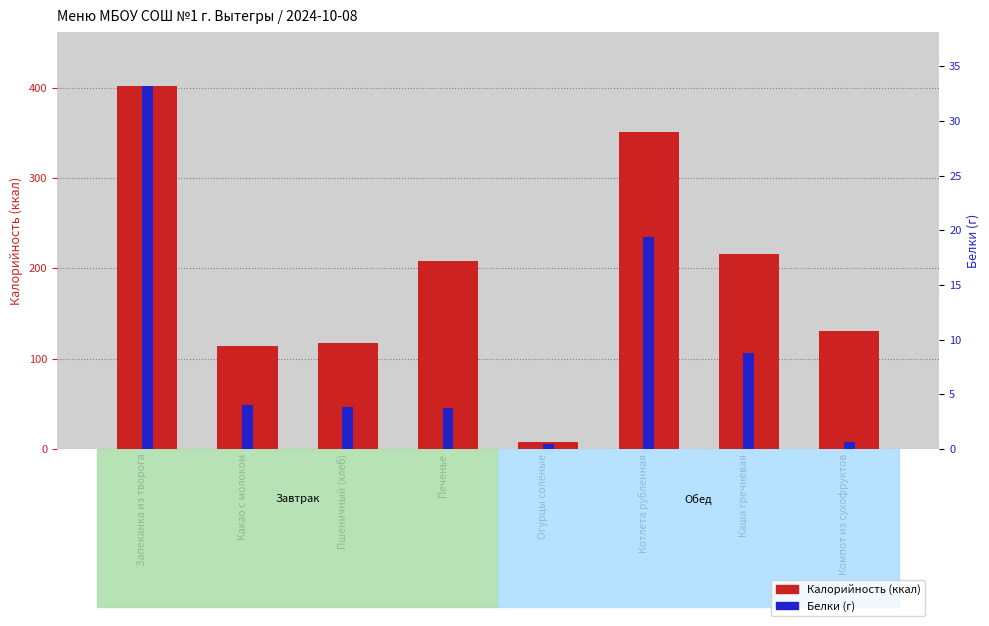

Are the bars grouped side by side (vs. stacked)?

Yes